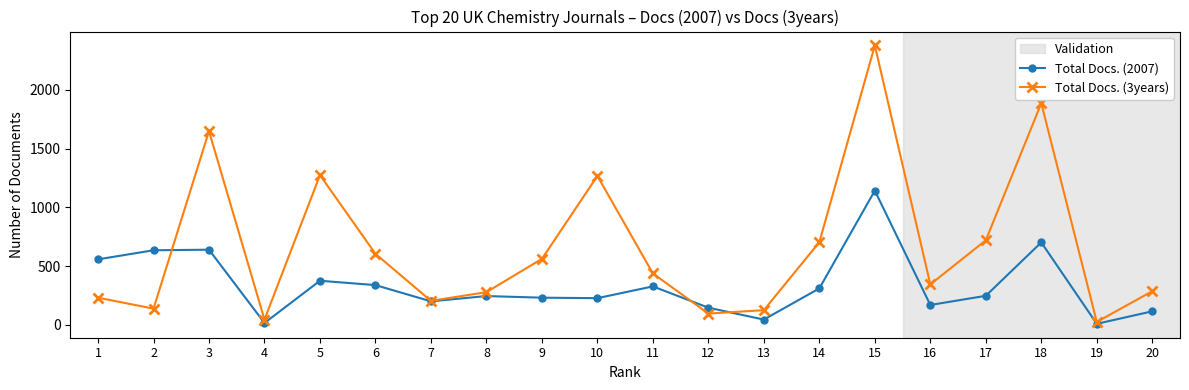

Which series has the largest range (max minus min)?

Total Docs. (3years)